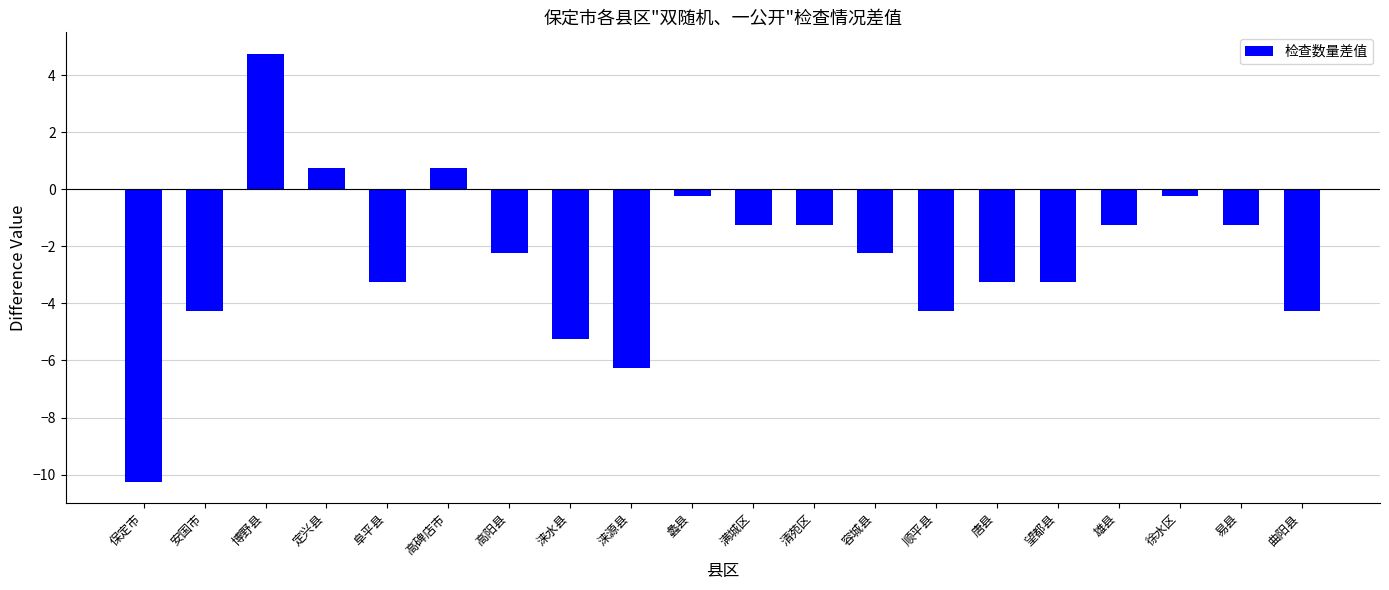

Which has a higher value, 望都县 or 涞水县?

望都县